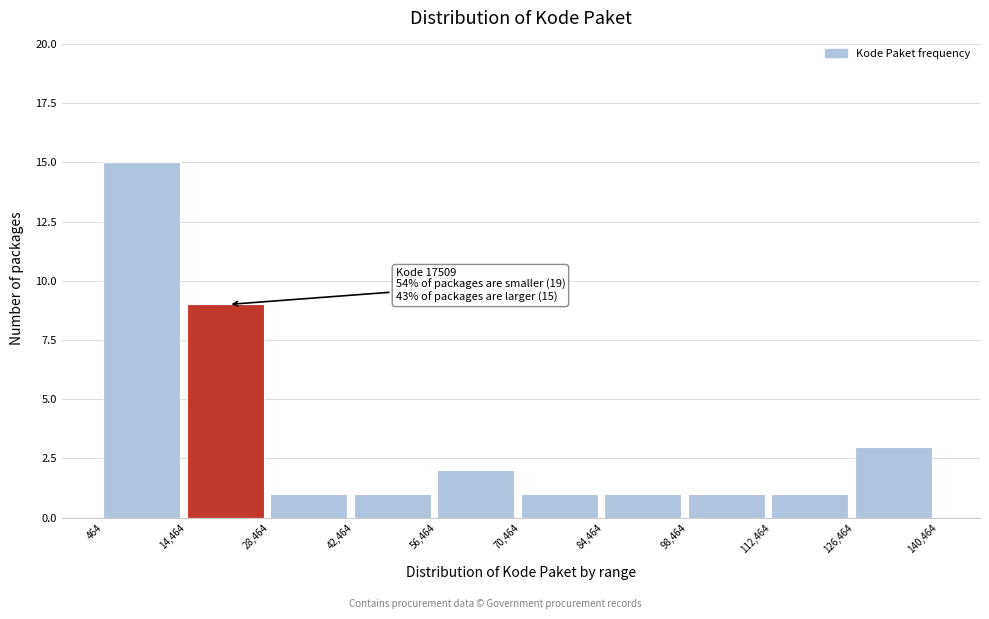

Over which range of the x-axis is the bar tallest?

464 to 14,464